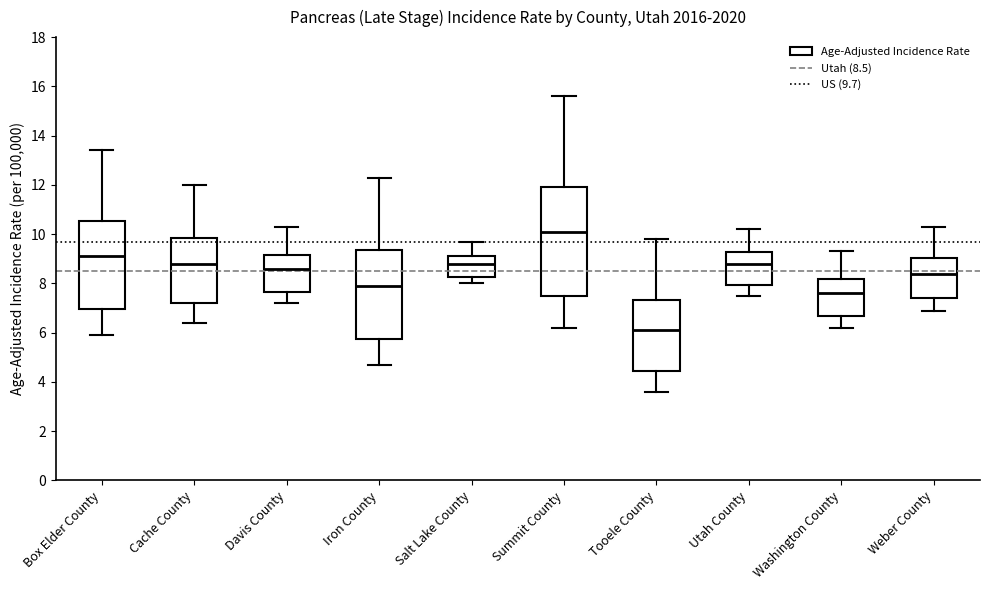

Reading left to right, transcribe this box plot: for each box, give where its median line is, the range the box spans, and where its two whiskers end, as read against the y-axis. The values are not printed on the chart, so give them approximately, as read against the axis.

Box Elder County: median 9.2, box 7.0 to 10.6, whiskers 6.0 to 13.4
Cache County: median 8.8, box 7.2 to 9.8, whiskers 6.4 to 12.0
Davis County: median 8.6, box 7.6 to 9.2, whiskers 7.2 to 10.4
Iron County: median 8.0, box 5.8 to 9.4, whiskers 4.8 to 12.4
Salt Lake County: median 8.8, box 8.2 to 9.0, whiskers 8.0 to 9.8
Summit County: median 10.2, box 7.4 to 12.0, whiskers 6.2 to 15.6
Tooele County: median 6.2, box 4.4 to 7.4, whiskers 3.6 to 9.8
Utah County: median 8.8, box 8.0 to 9.2, whiskers 7.6 to 10.2
Washington County: median 7.6, box 6.6 to 8.2, whiskers 6.2 to 9.4
Weber County: median 8.4, box 7.4 to 9.0, whiskers 7.0 to 10.4